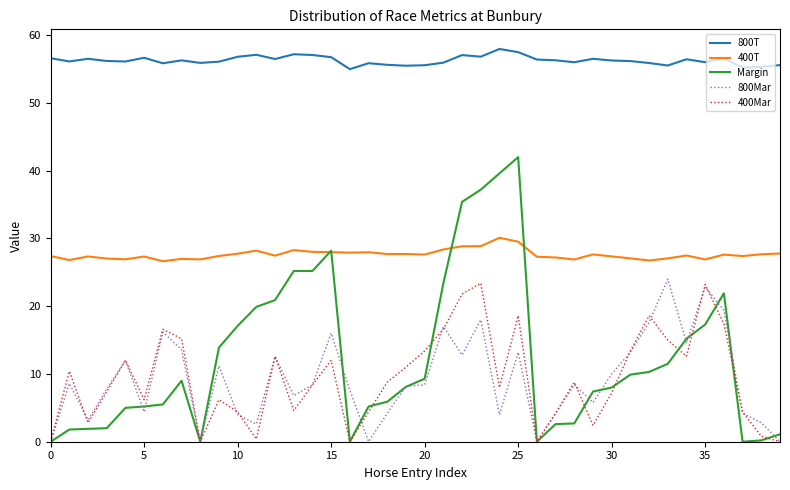

Which series has the largest total across all categories?

800T